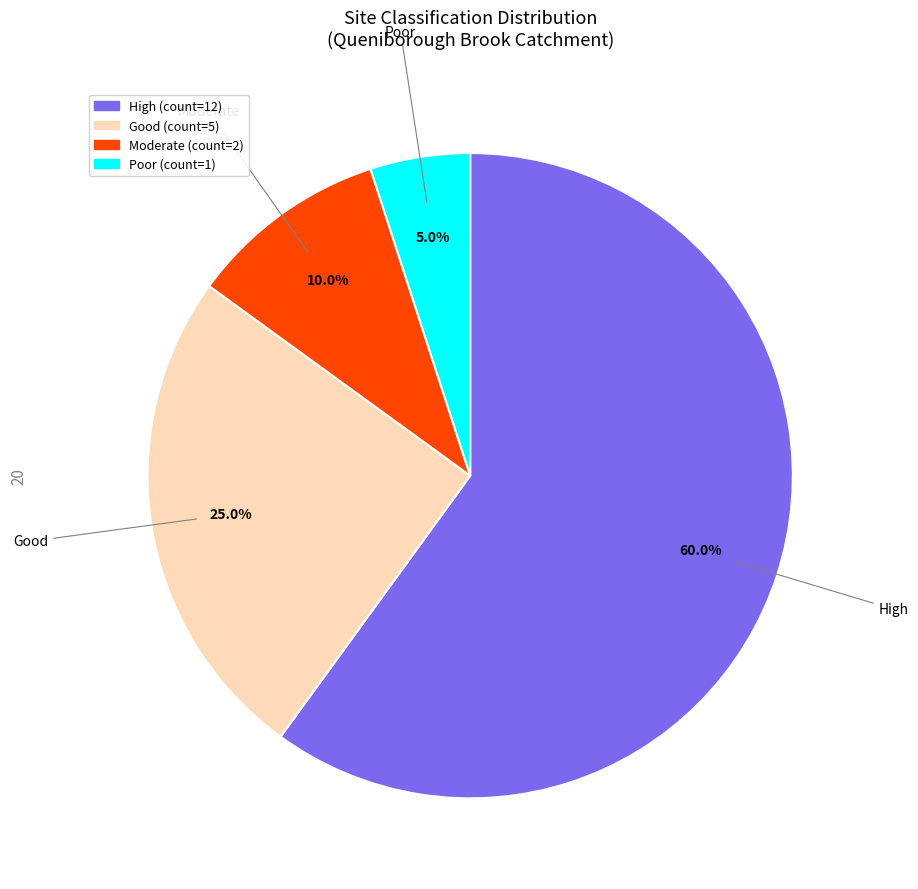

To the nearest percent, what is the difference between the largest and smallest slice percentages?

55%